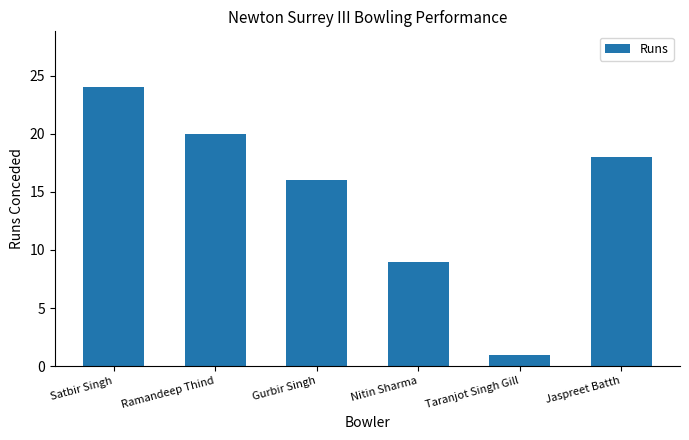

What position from the left is Ramandeep Thind?

2